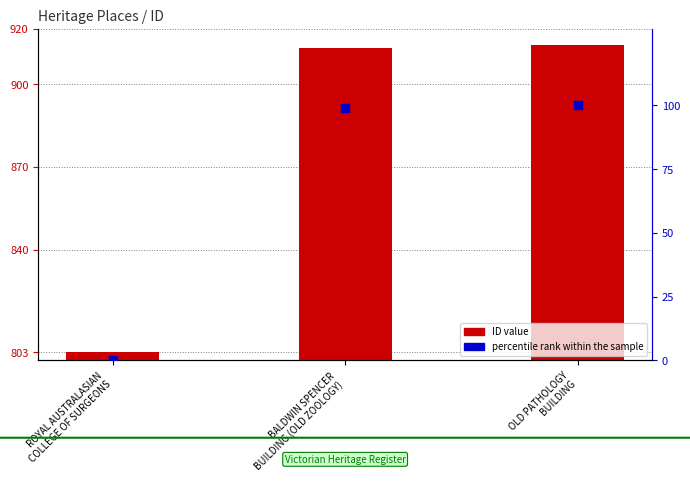

Which series has the largest total across all categories?

ID value